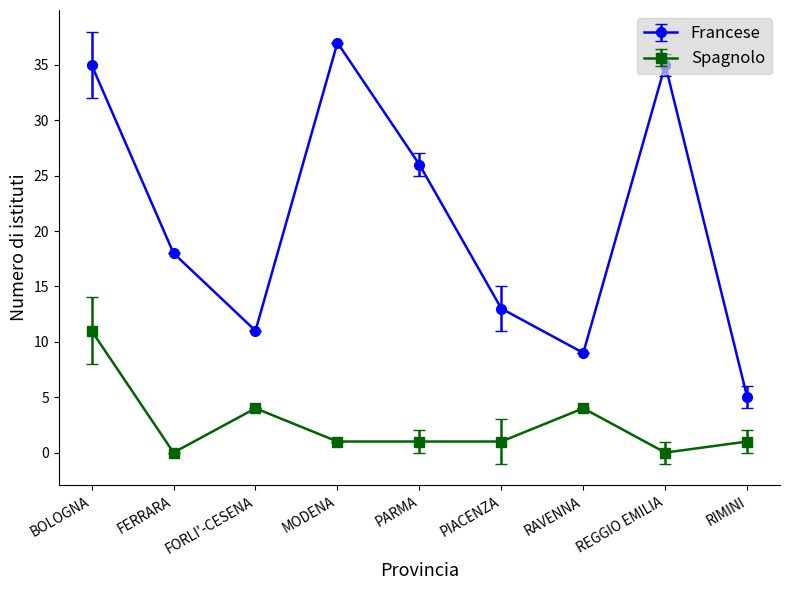

What is the difference between the maximum and second lowest values in the Francese series?

28